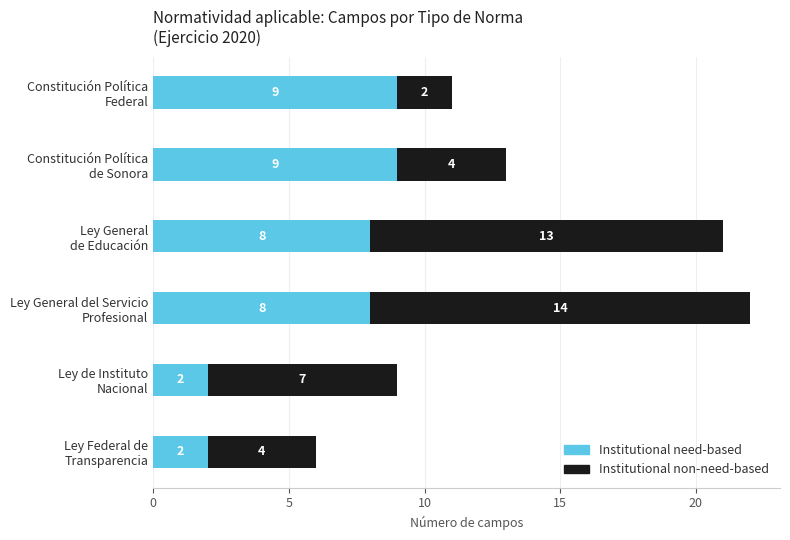

Count the Institutional need-based values in the range 2 to 9.

6